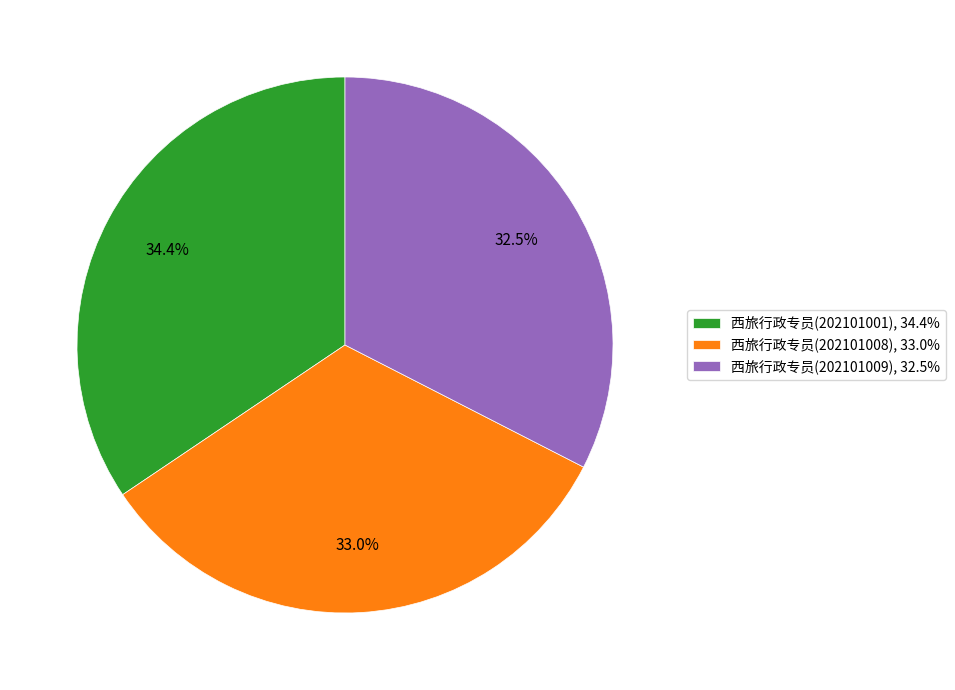

True or false: 西旅行政专员(202101001) accounts for 27% of the total.

False